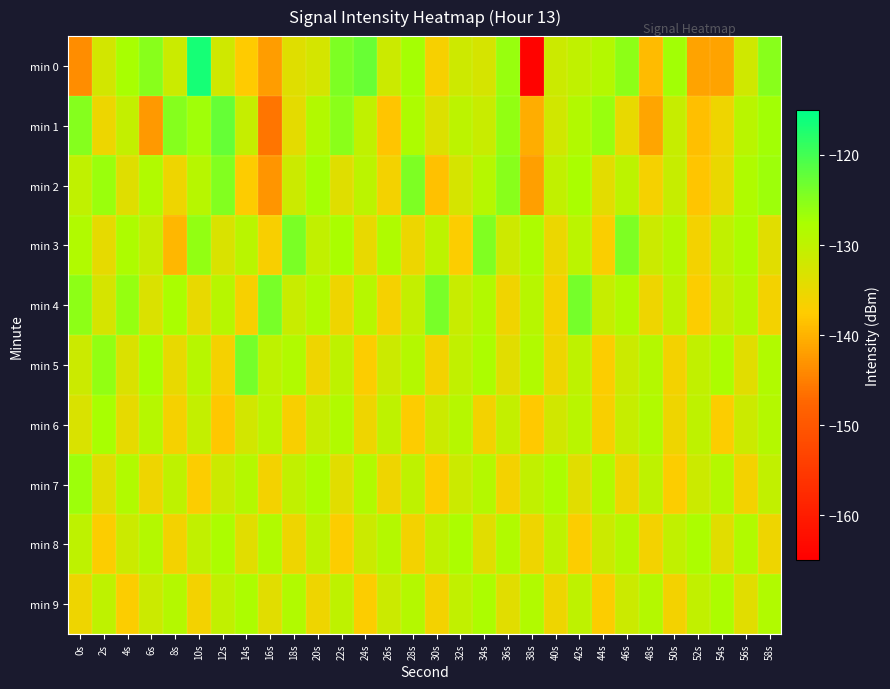

Which series has the largest total across all categories?

min 4